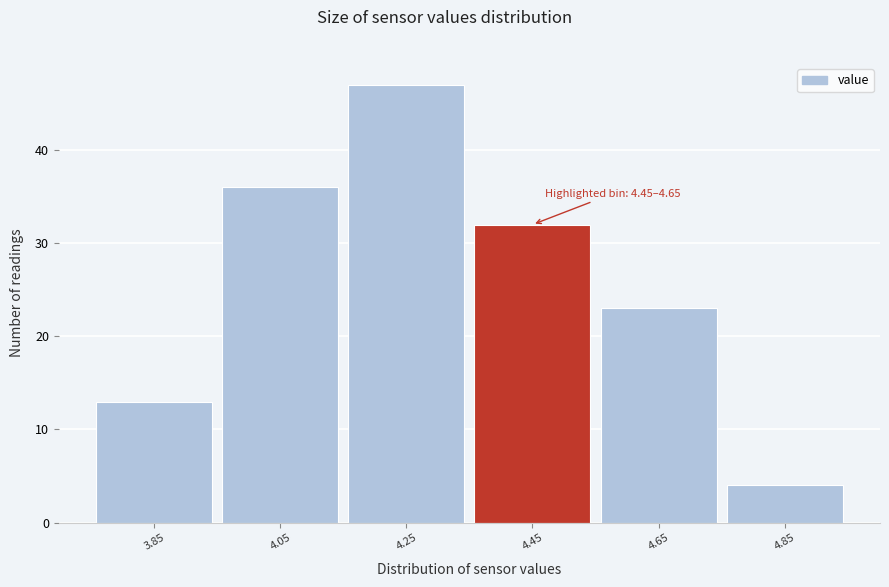

Reading right to left, what are all the values shown in this chart?

4	23	32	47	36	13